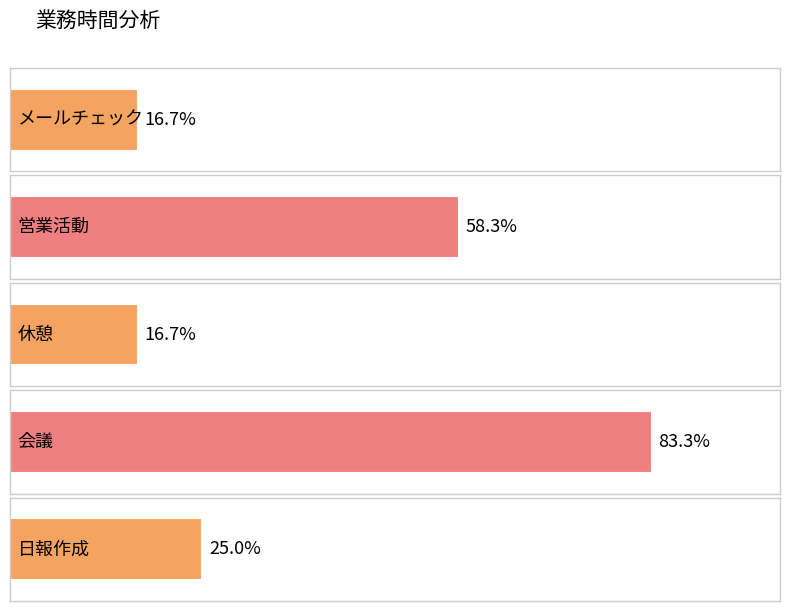

The chart shows a value of 5.1 at 営業活動. True or false?

False